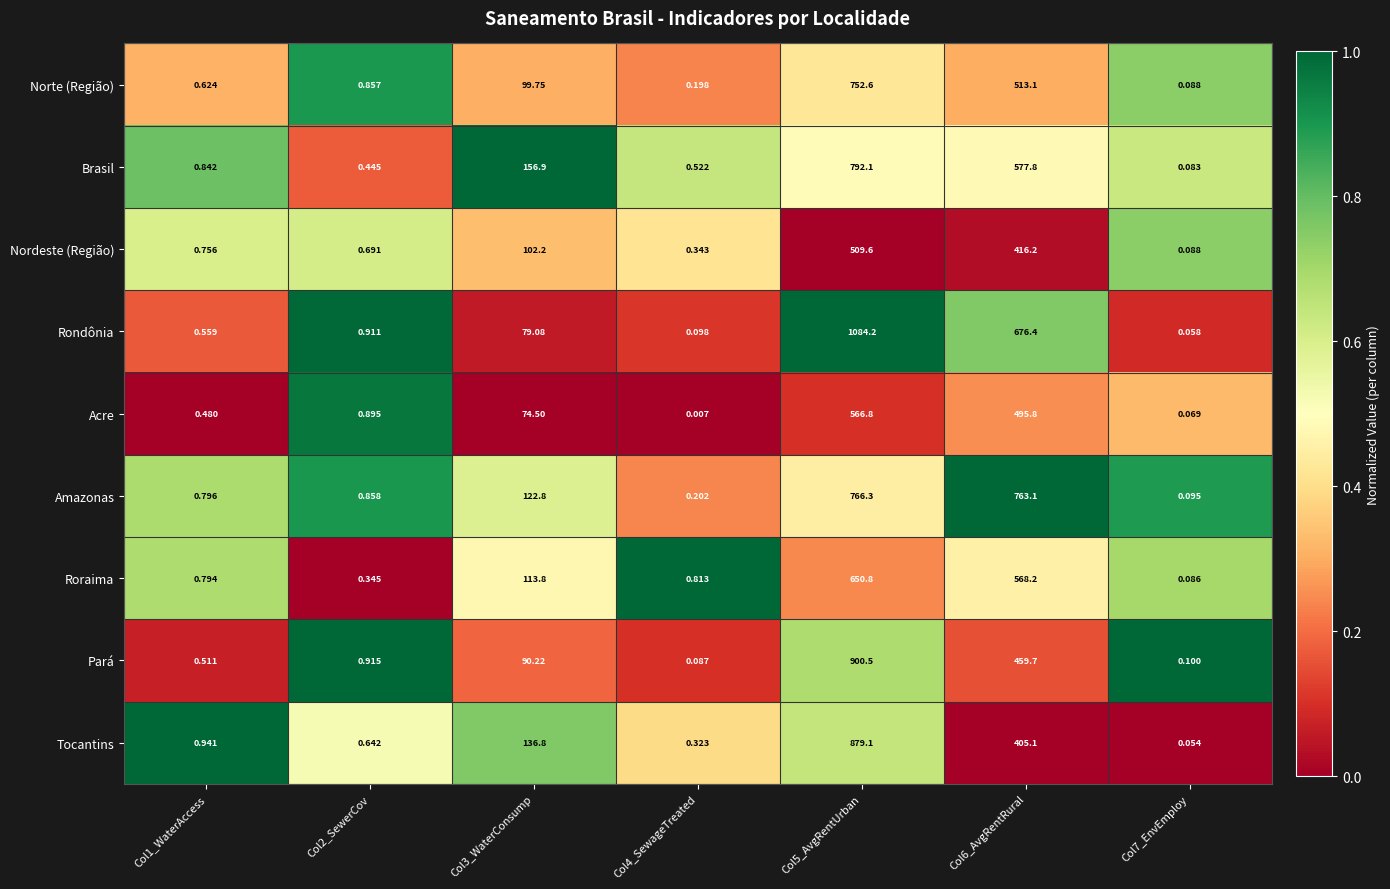

Which series has the largest range (max minus min)?

Rondônia